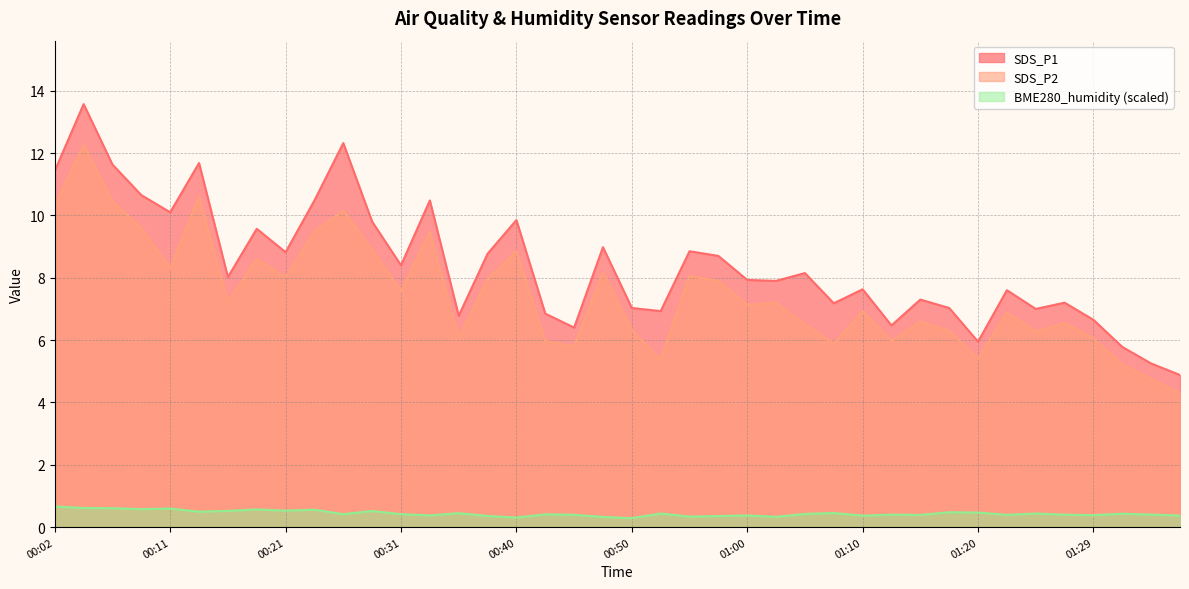

The value of BME280_humidity at 01:17 is 0.5. True or false?

True